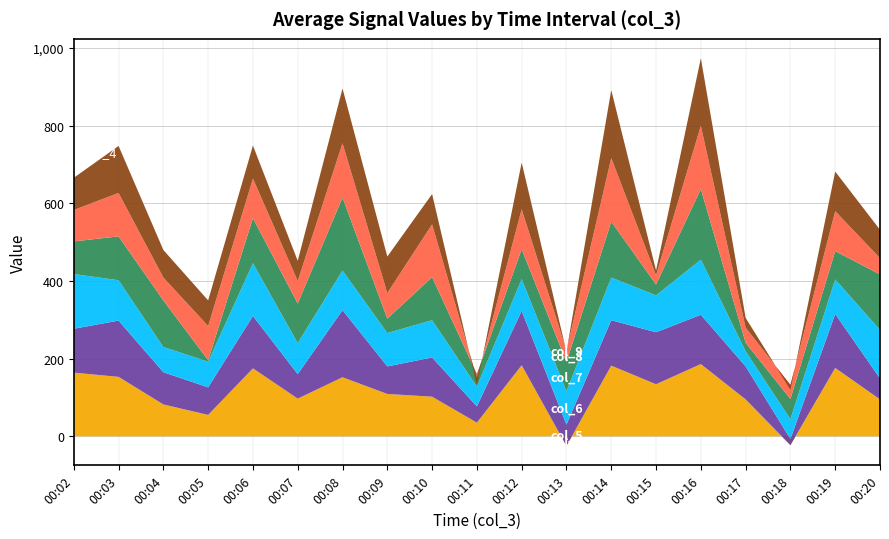

Reading left to right, what are all the values shown in this chart?

col_4: 164	153	82	55	175	97	152	109	102	35	183	-25	182	134	186	95	-23	176	95
col_5: 113	145	83	71	135	63	173	71	101	42	140	55	117	134	127	85	16	139	54
col_6: 141	104	65	66	136	80	102	86	96	51	82	86	110	95	142	39	51	89	125
col_7: 84	113	120	4	116	102	188	37	111	32	77	75	144	28	182	22	52	73	143
col_8: 81	112	59	88	102	58	140	66	136	-11	103	30	164	24	163	39	36	103	42
col_9: 83	121	71	66	85	52	141	94	78	-17	120	-3	175	12	174	25	-12	102	73